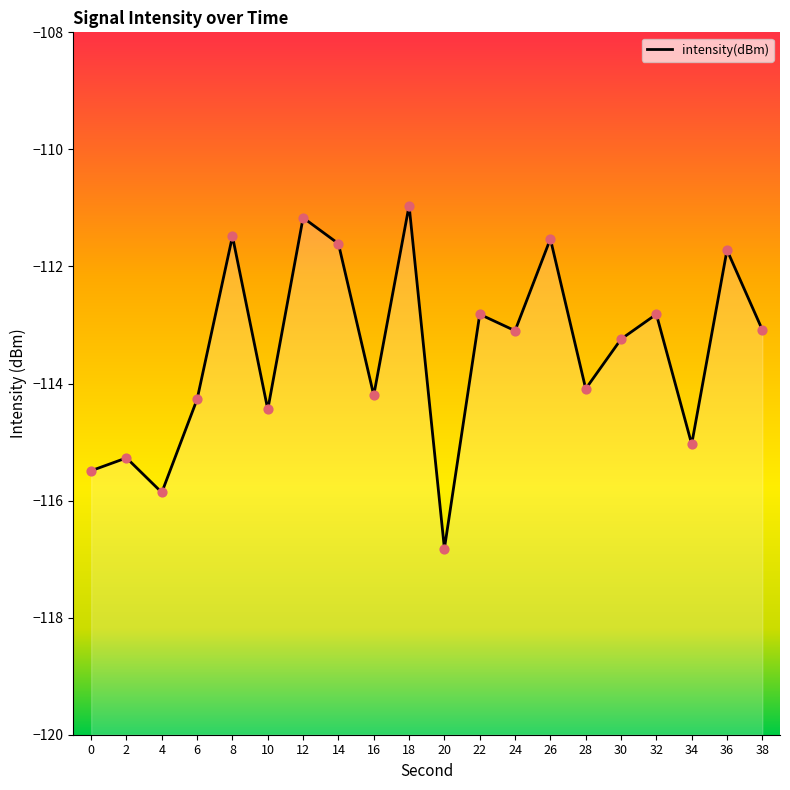

What is the change in value from 6 to 8?

+2.8